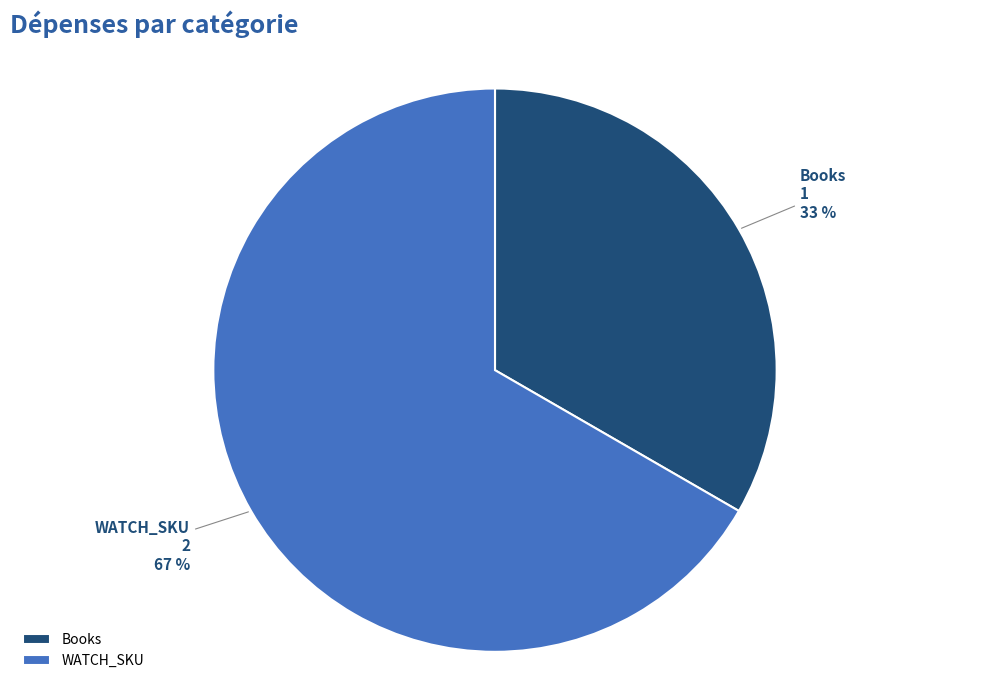

Rank the categories by value from highest to lowest.

WATCH_SKU, Books